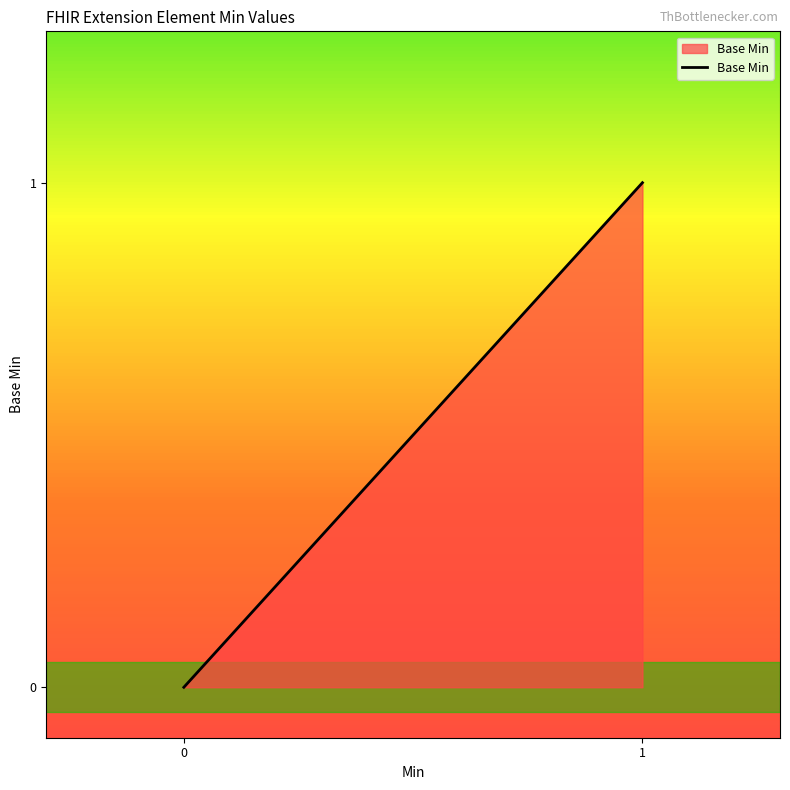

The chart shows a value of 0 at Extension. True or false?

True